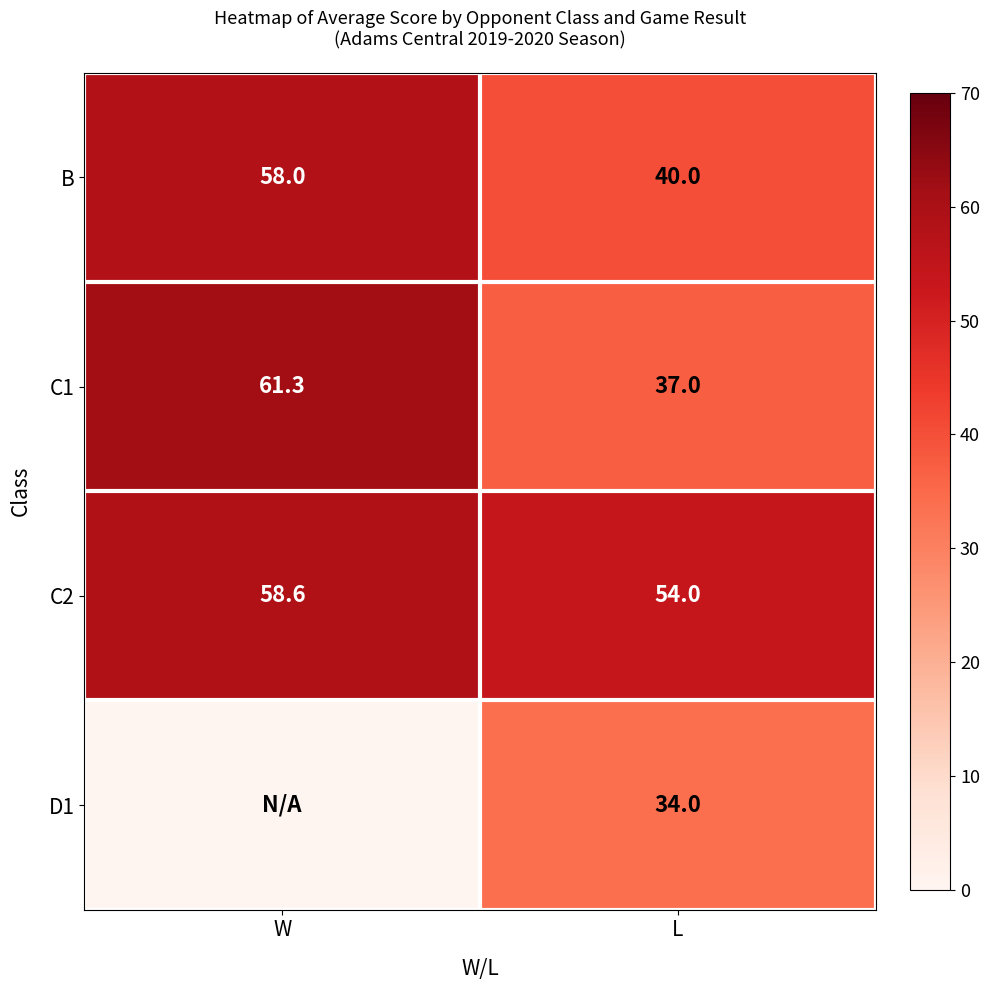

What is the total value across all series at W?

177.9